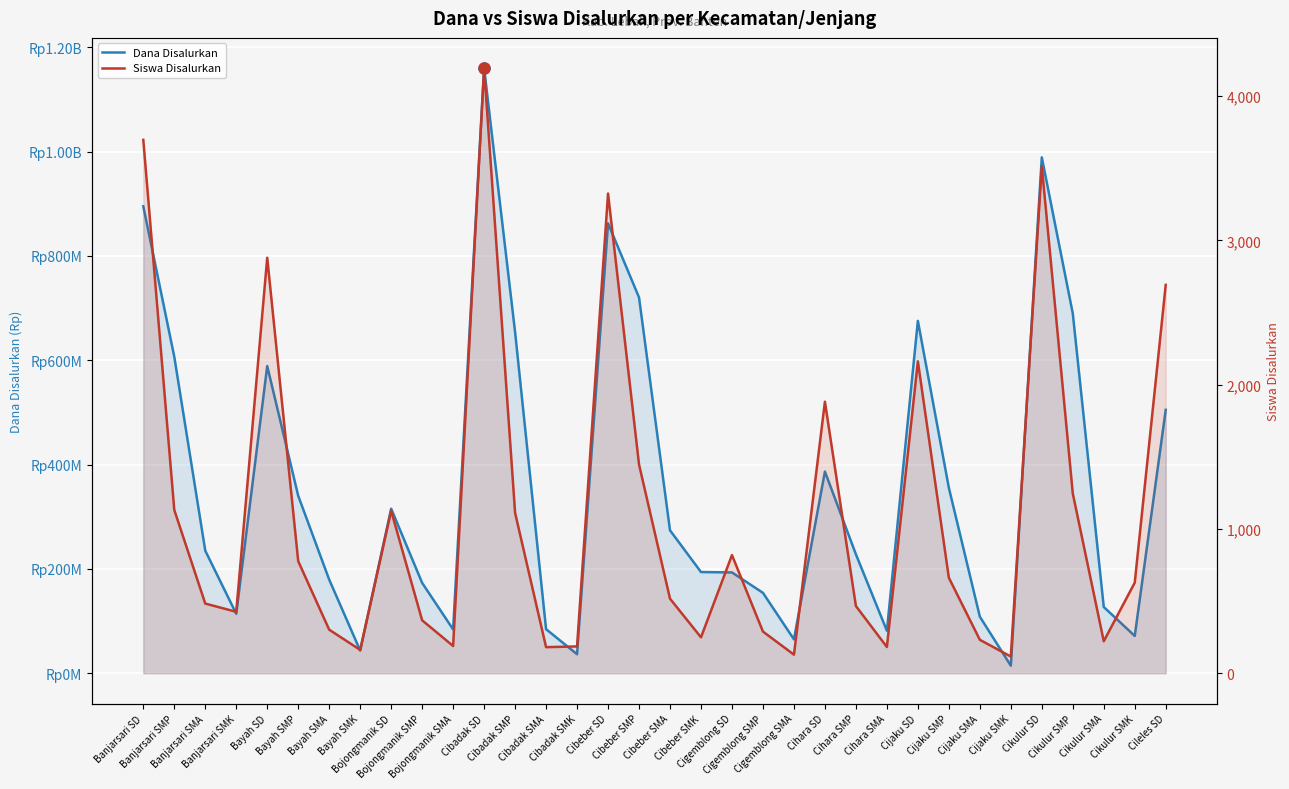

What is the difference between the second highest and second lowest values in the Dana Disalurkan series?

952375000